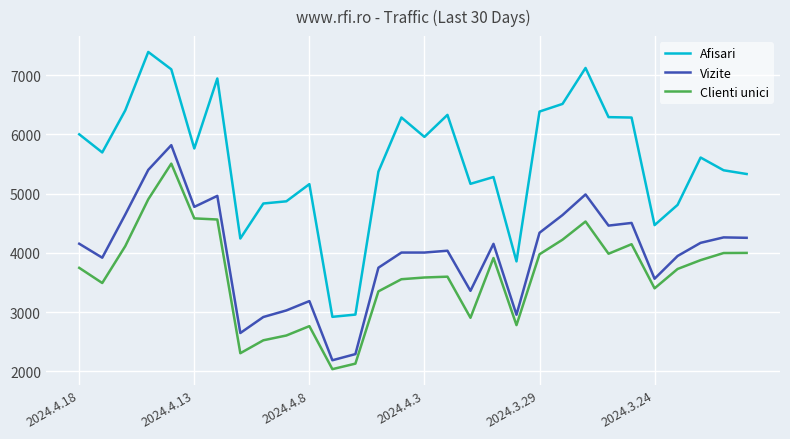

Which series has the largest range (max minus min)?

Afisari